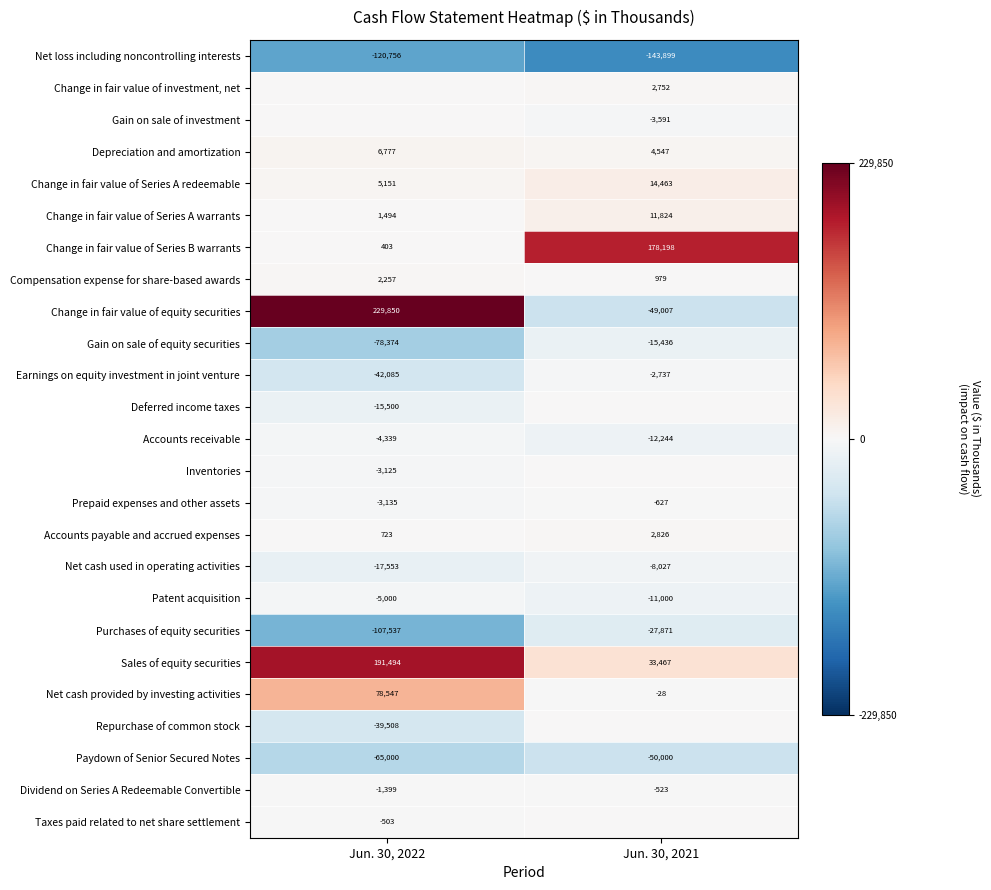

What is the sum of all Patent acquisition values?

-16000